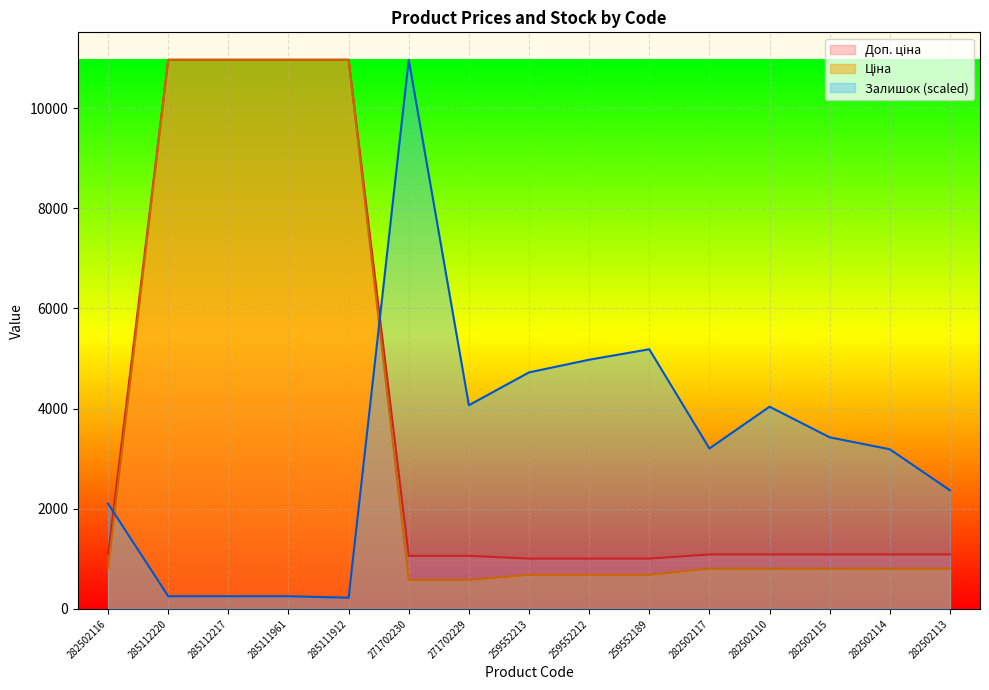

Is the value of Доп. ціна at 285111912 greater than the value of Ціна at 259552213?

Yes